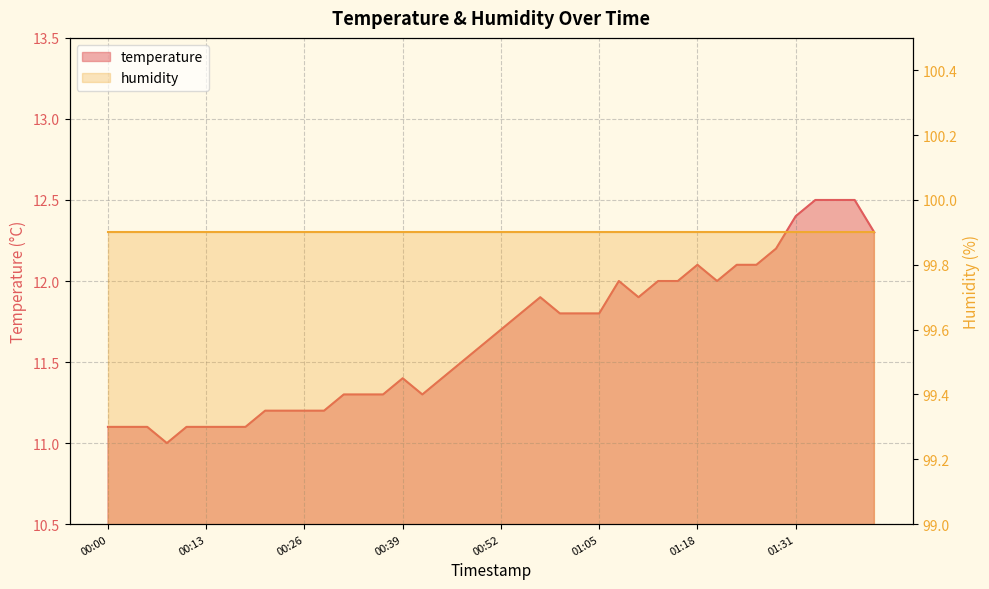

What is the difference between the maximum and minimum values?

1.5